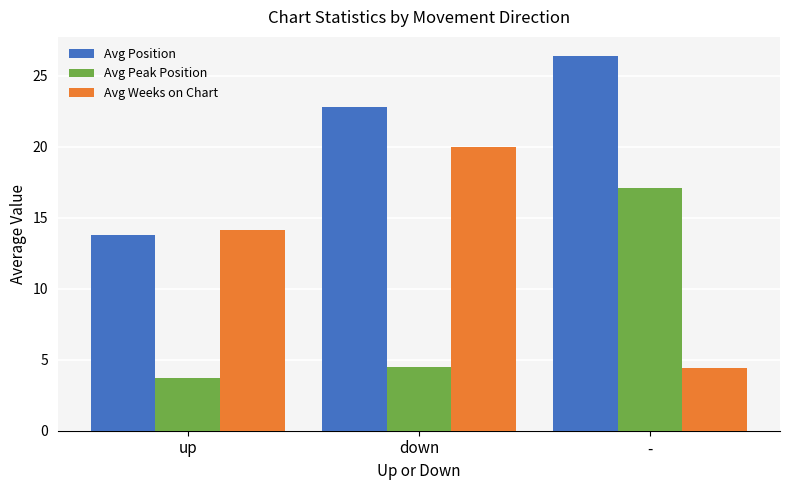

List the series in order of their peak value, highest first.

Avg Position, Avg Weeks on Chart, Avg Peak Position